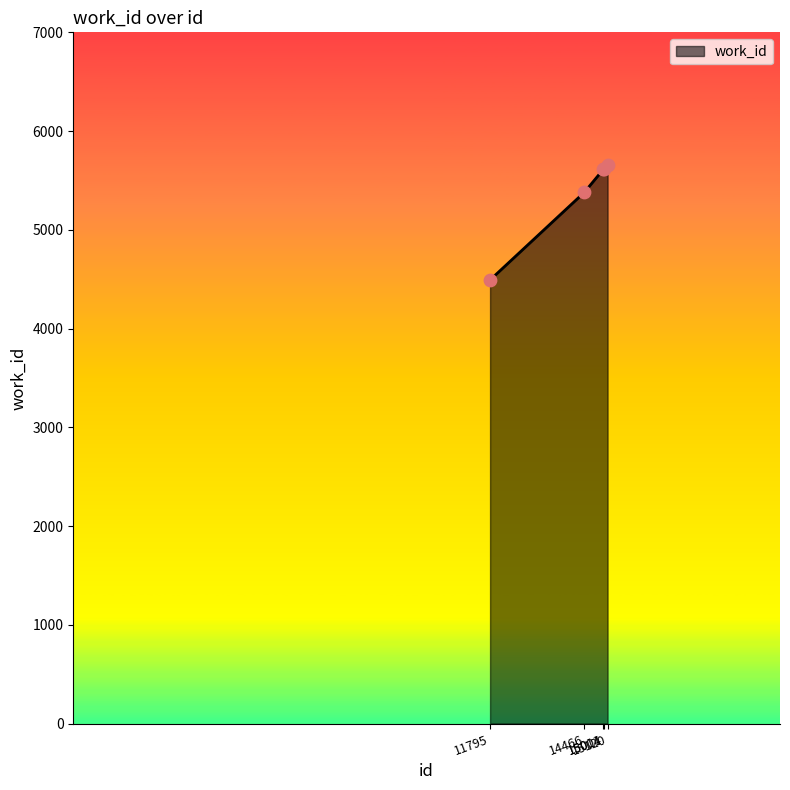

Which has a higher value, 14466 or 15011?

15011